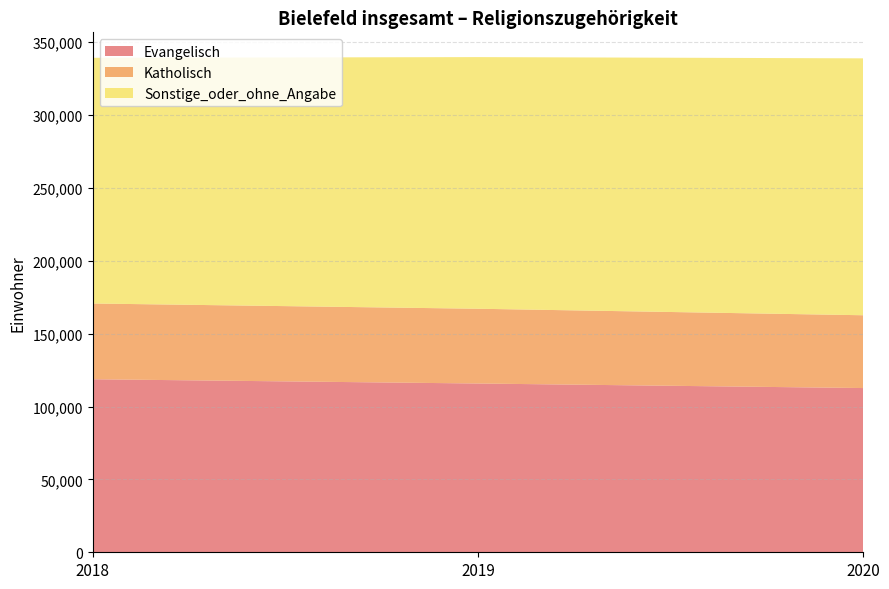

What is the highest value of the Evangelisch series?

118752